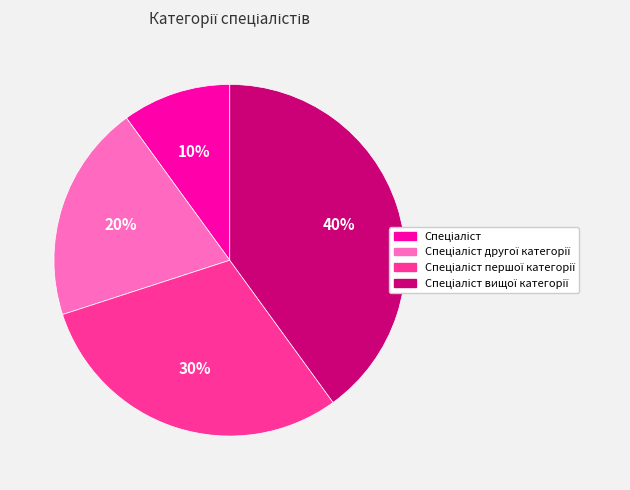

To the nearest percent, what is the average slice percentage?

25%